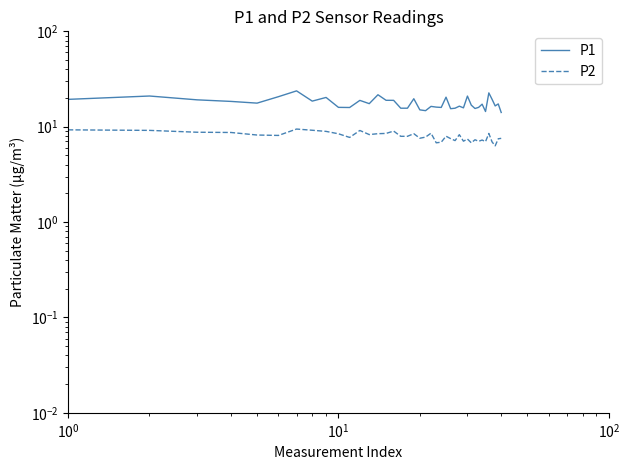

What are all the series names shown in the legend?

P1, P2